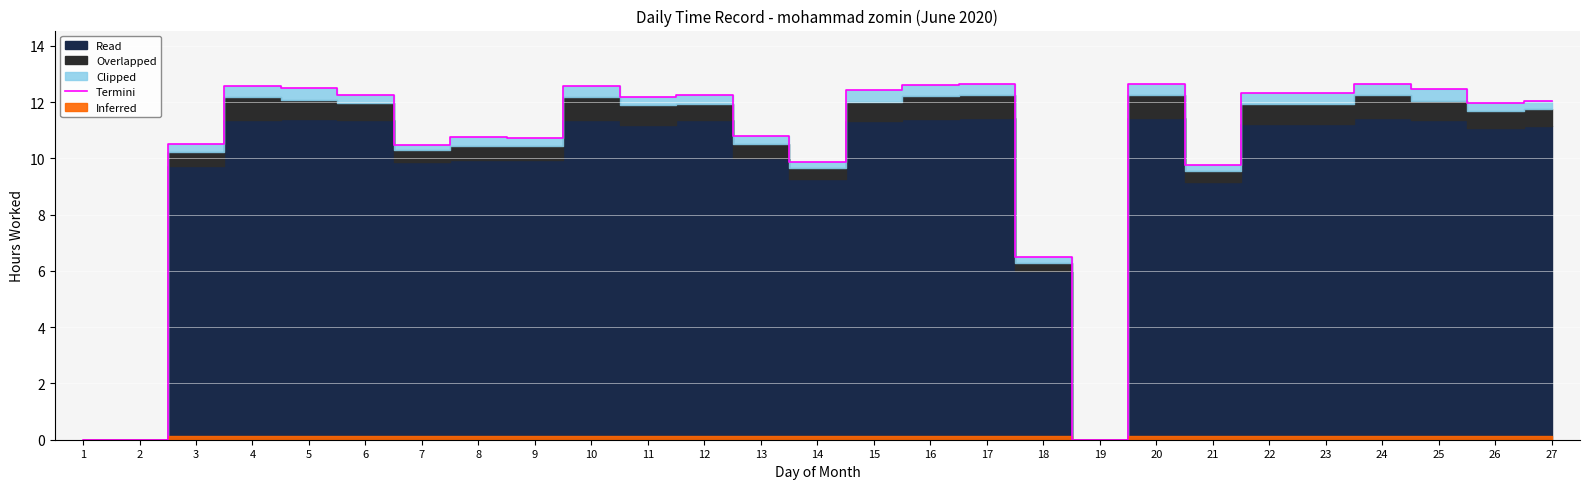

Is it true that the value at 20 is 20.9?

False